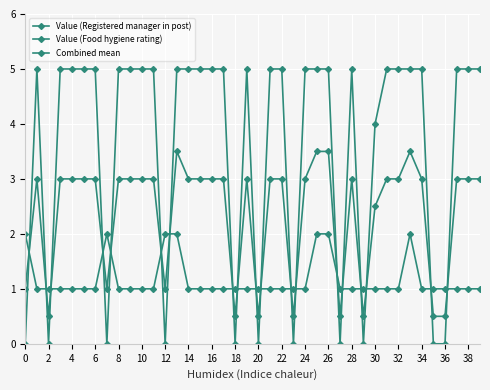

How many categories are shown in the chart?

40